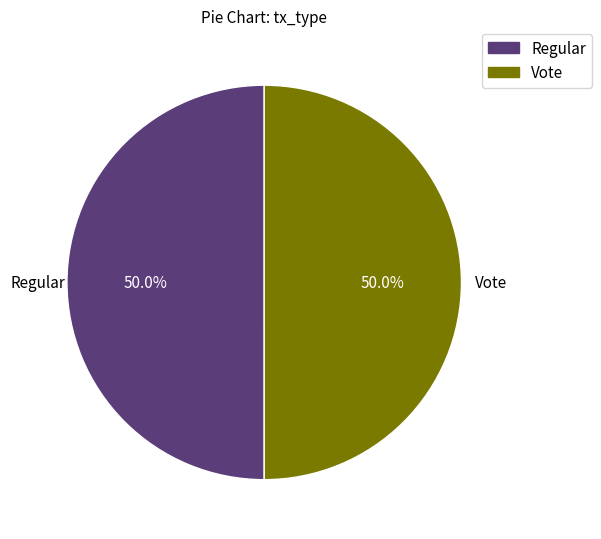

What percentage is NOT represented by Regular?

50.0%